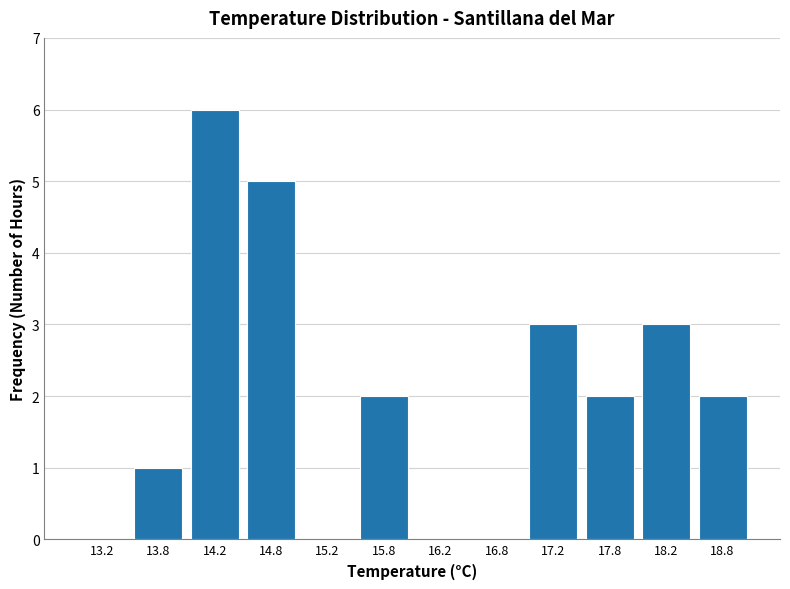

What is the height of the bar covering 18.0 to 18.5 on the x-axis? The values are not printed on the chart, so give them approximately, as read against the axis.

3